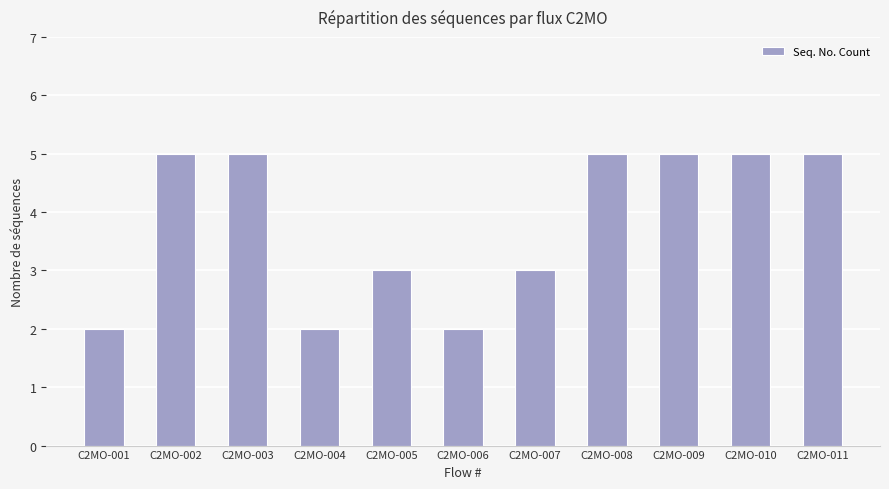

What is the change in value from C2MO-004 to C2MO-005?

+1